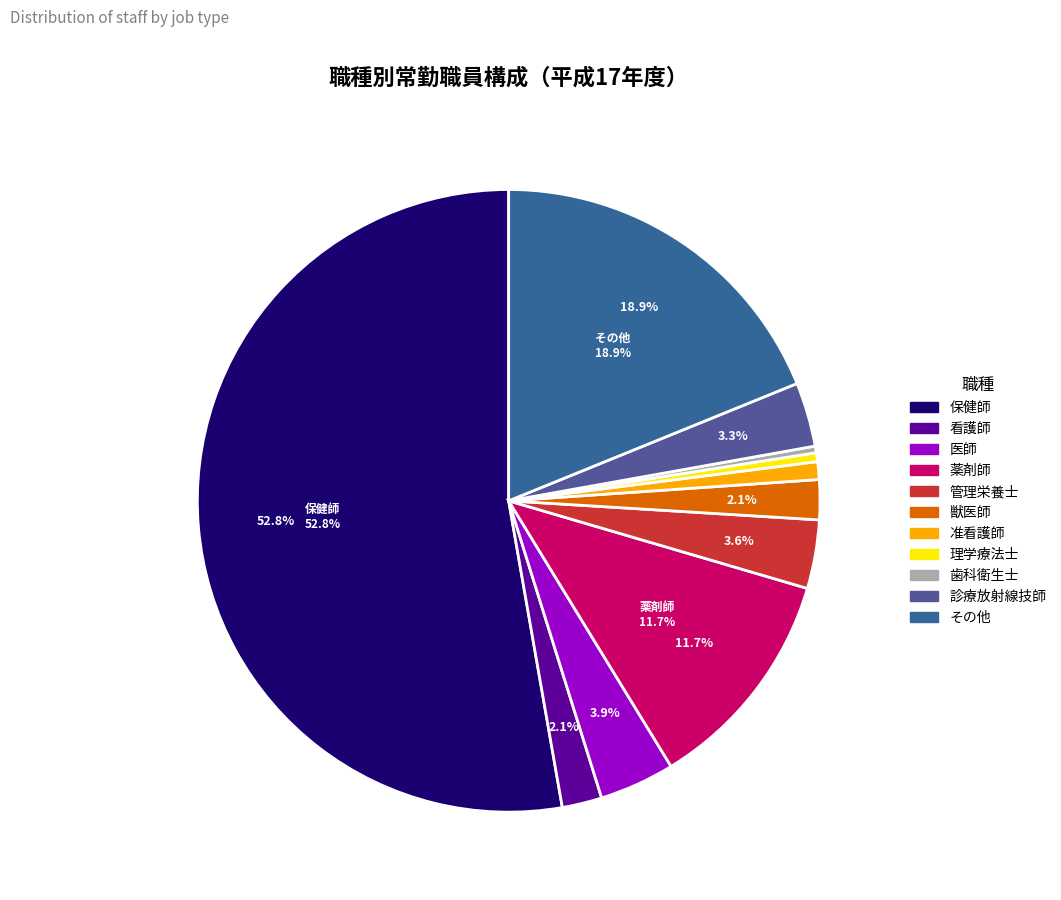

To the nearest percent, what percentage of the pie is 看護師?

2%